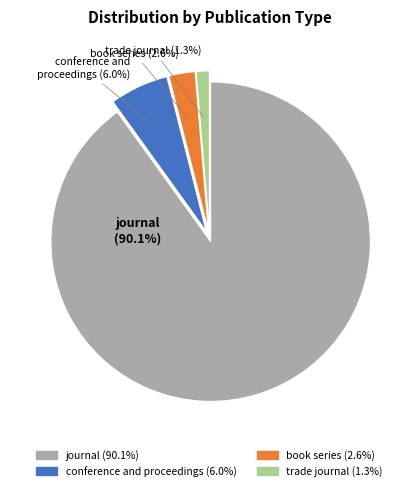

Count the number of slices in the pie.

4